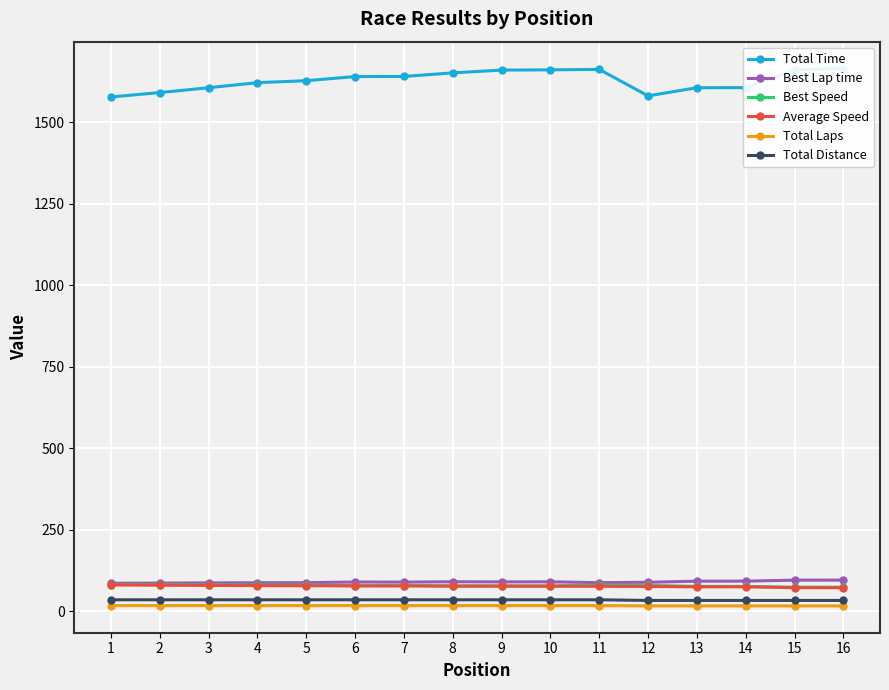

Reading right to left, transcribe all the data shown in this chart.

Total Time: 16=1665.3	15=1661.4	14=1606.7	13=1606.5	12=1581.4	11=1662.7	10=1661.3	9=1660.5	8=1652.0	7=1641.0	6=1640.6	5=1628.0	4=1622.0	3=1606.4	2=1591.5	1=1578.0
Best Lap time: 16=96.0	15=95.8	14=92.8	13=92.7	12=89.3	11=88.2	10=90.8	9=90.6	8=90.9	7=89.8	6=90.1	5=88.1	4=87.9	3=87.5	2=86.9	1=86.4
Best Speed: 16=74.2	15=74.3	14=76.7	13=76.8	12=79.7	11=80.7	10=78.4	9=78.6	8=78.3	7=79.2	6=79.0	5=80.8	4=81.0	3=81.4	2=81.9	1=82.4
Average Speed: 16=72.7	15=72.8	14=75.3	13=75.3	12=76.5	11=77.1	10=77.1	9=77.2	8=77.5	7=78.1	6=78.1	5=78.7	4=79.0	3=79.8	2=80.5	1=81.2
Total Laps: 16=17.0	15=17.0	14=17.0	13=17.0	12=17.0	11=18.0	10=18.0	9=18.0	8=18.0	7=18.0	6=18.0	5=18.0	4=18.0	3=18.0	2=18.0	1=18.0
Total Distance: 16=33.6	15=33.6	14=33.6	13=33.6	12=33.6	11=35.6	10=35.6	9=35.6	8=35.6	7=35.6	6=35.6	5=35.6	4=35.6	3=35.6	2=35.6	1=35.6